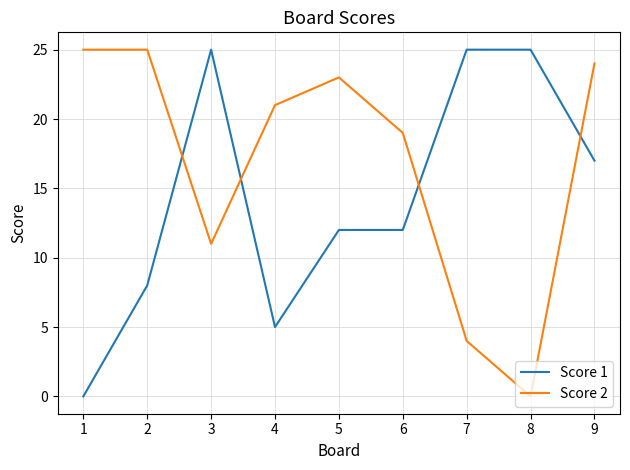

What is the spread (max minus min) of values at 3?

14